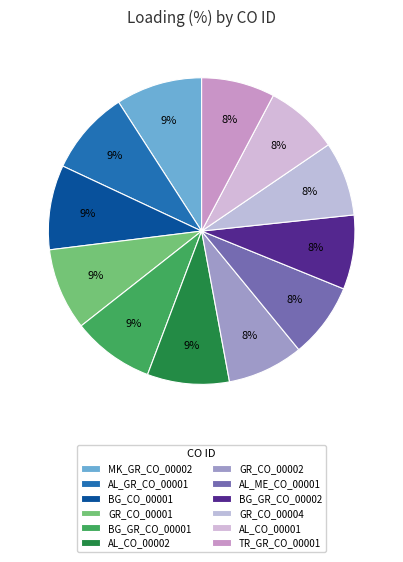

Count the number of slices in the pie.

12